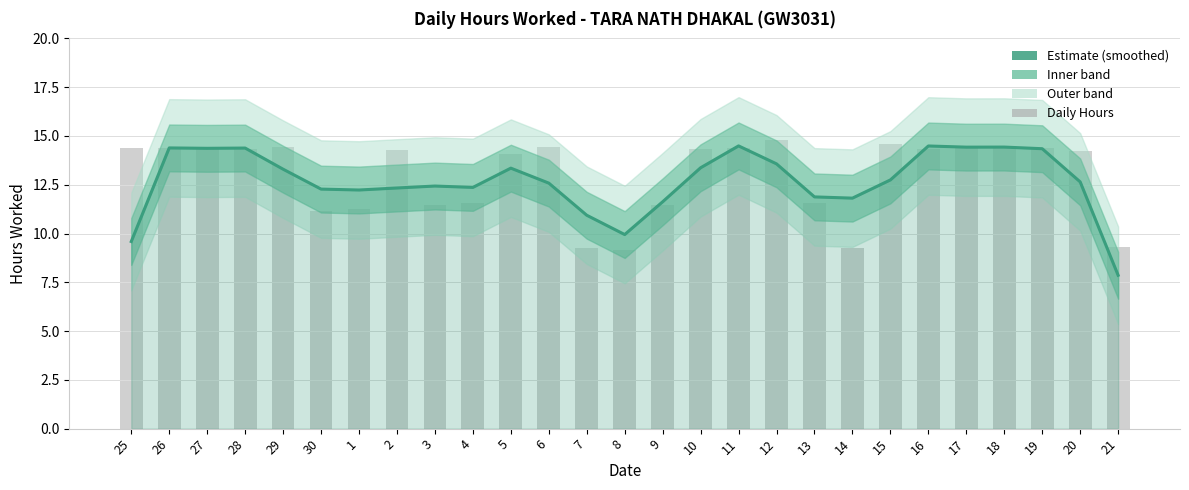

Reading left to right, list all the values displayed in this chart.

Estimate: 25=9.6	26=14.4	27=14.4	28=14.4	29=13.3	30=12.3	1=12.2	2=12.3	3=12.4	4=12.4	5=13.3	6=12.6	7=10.9	8=9.9	9=11.6	10=13.4	11=14.5	12=13.6	13=11.9	14=11.8	15=12.7	16=14.5	17=14.4	18=14.4	19=14.3	20=12.6	21=7.9
Daily Hours: 25=14.4	26=14.4	27=14.4	28=14.3	29=14.4	30=11.1	1=11.3	2=14.3	3=11.4	4=11.6	5=14.1	6=14.4	7=9.3	8=9.1	9=11.4	10=14.3	11=14.4	12=14.8	13=11.6	14=9.3	15=14.6	16=14.3	17=14.5	18=14.4	19=14.4	20=14.2	21=9.3